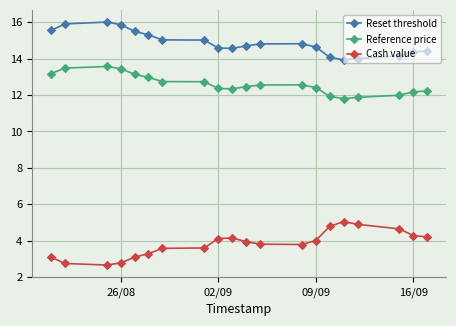

What is the minimum value for Reference price?

11.8